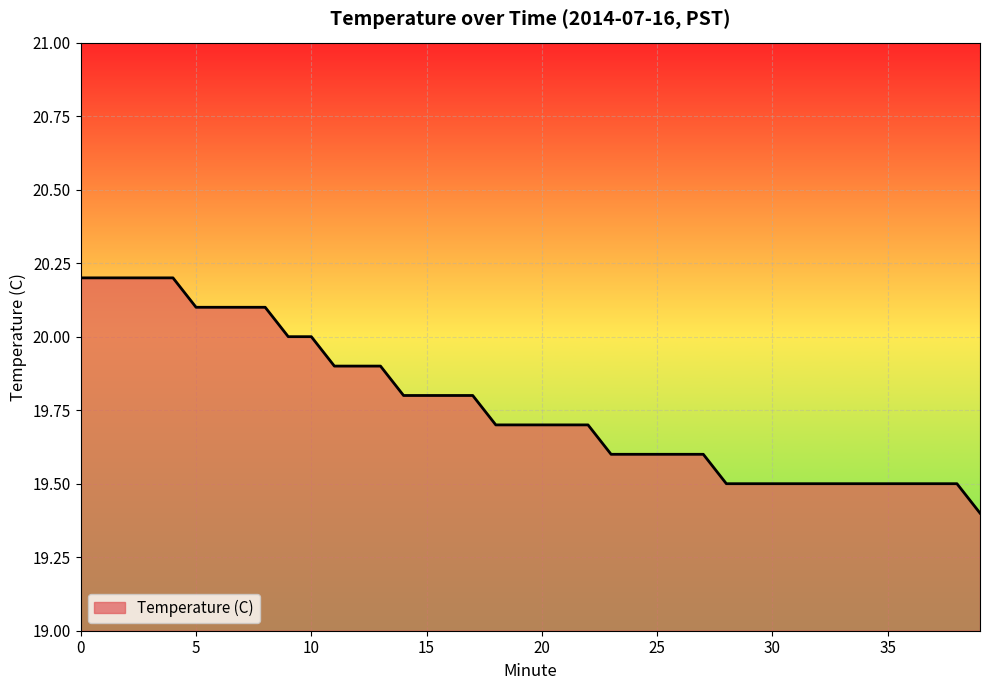

What is the smallest value displayed?

19.4